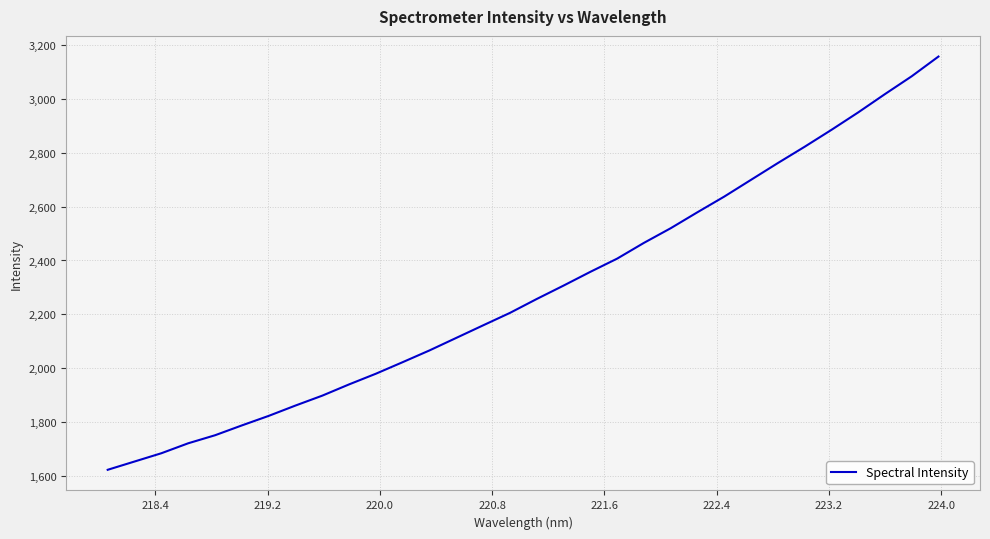

What is the difference between the maximum and minimum values?

1533.7